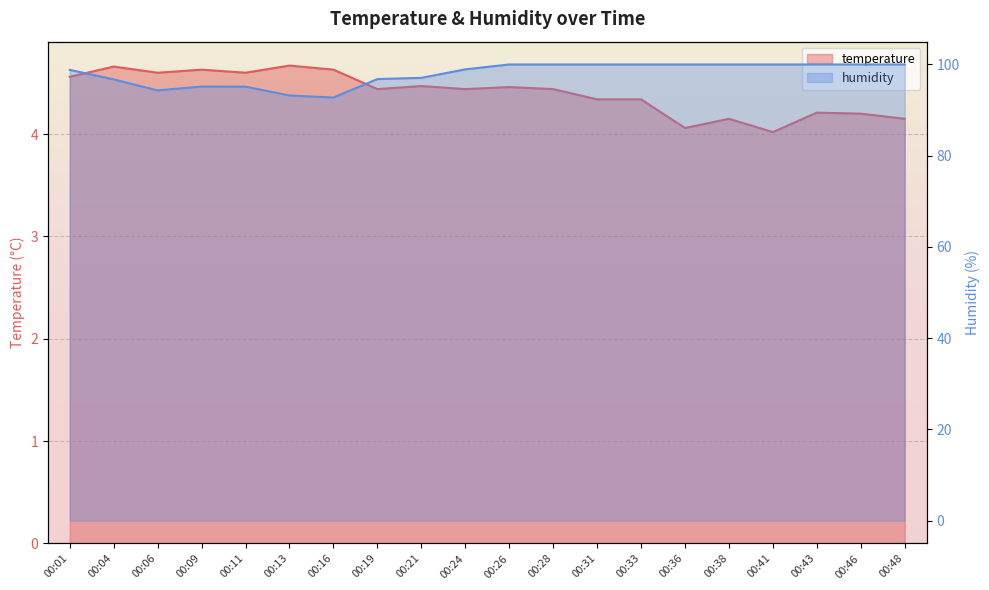

At which category is the sum across all series the highest?

00:26